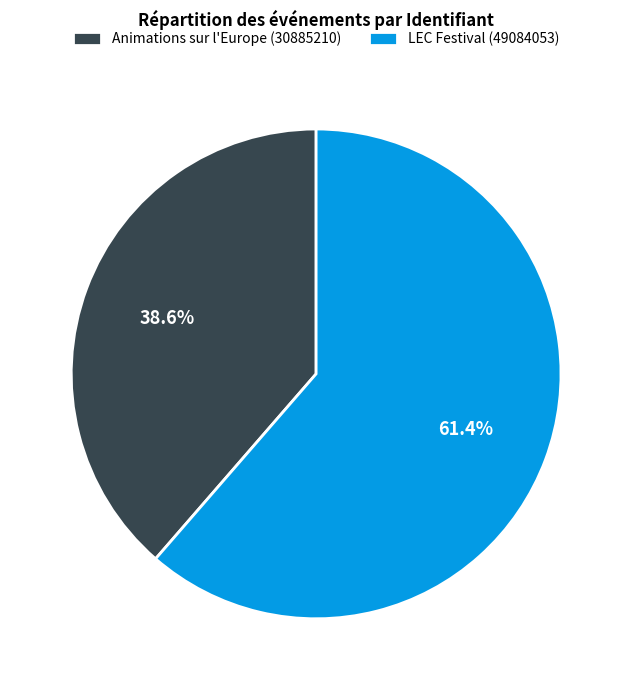

To the nearest percent, what is the average slice percentage?

50%